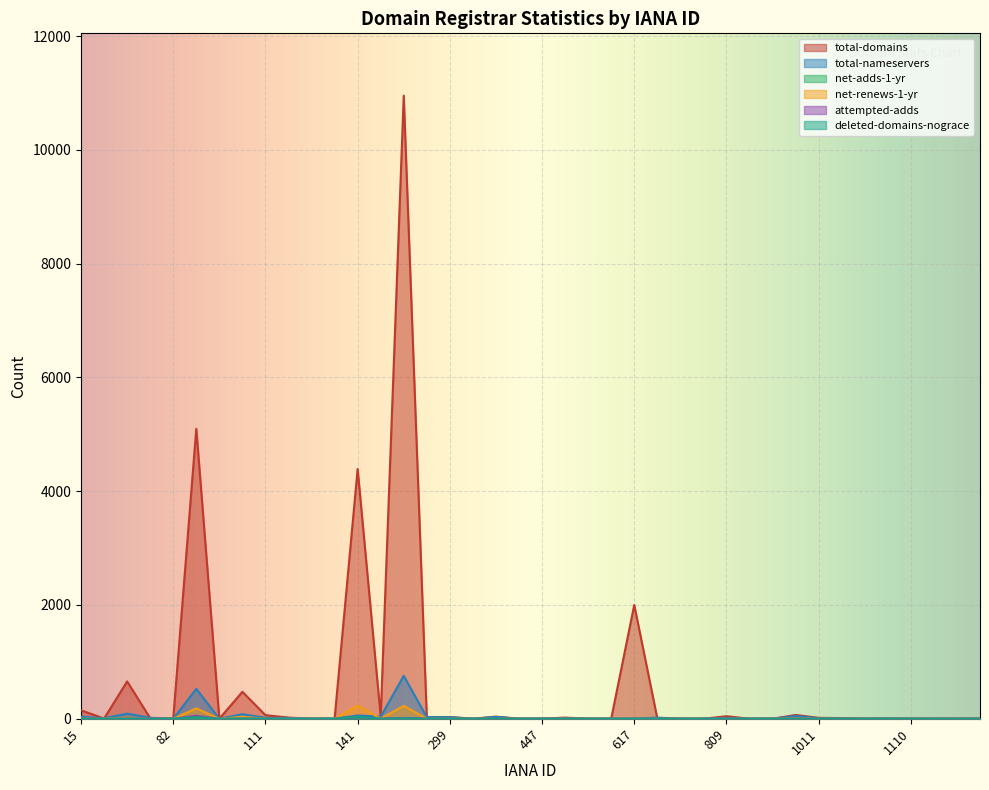

How many categories are shown in the chart?

40